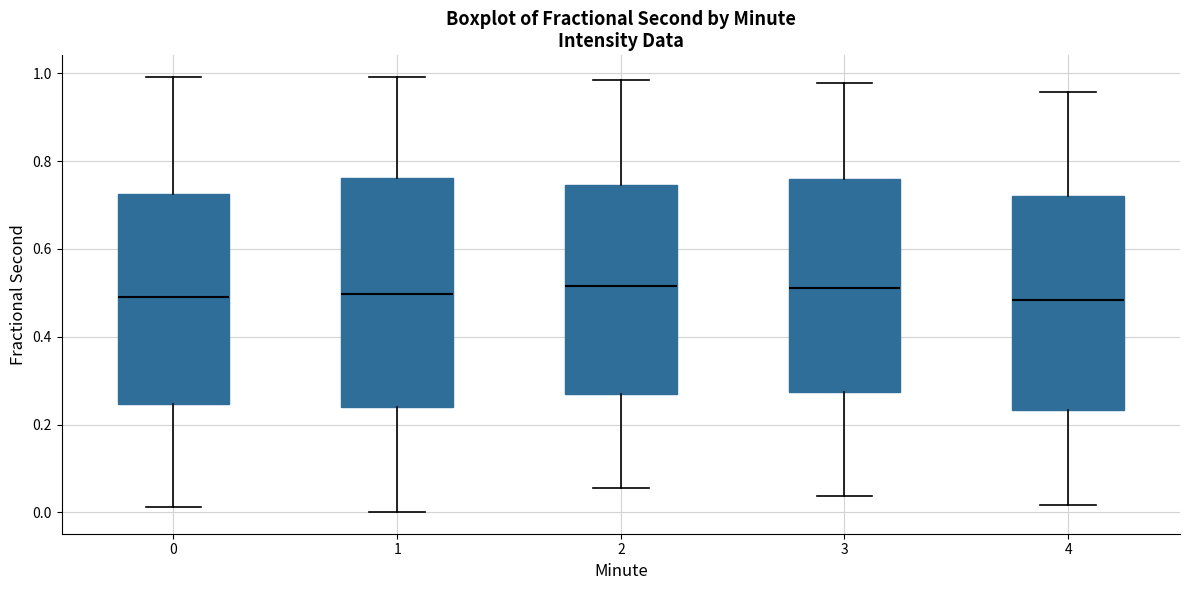

Reading left to right, read every box against the y-axis: the position of its median line, the range the box covers, and the ends of its whiskers. The values are not printed on the chart, so give them approximately, as read against the axis.

0: median 0.50, box 0.24 to 0.72, whiskers 0.02 to 1.00
1: median 0.50, box 0.24 to 0.76, whiskers 0.00 to 1.00
2: median 0.52, box 0.28 to 0.74, whiskers 0.06 to 0.98
3: median 0.52, box 0.28 to 0.76, whiskers 0.04 to 0.98
4: median 0.48, box 0.24 to 0.72, whiskers 0.02 to 0.96